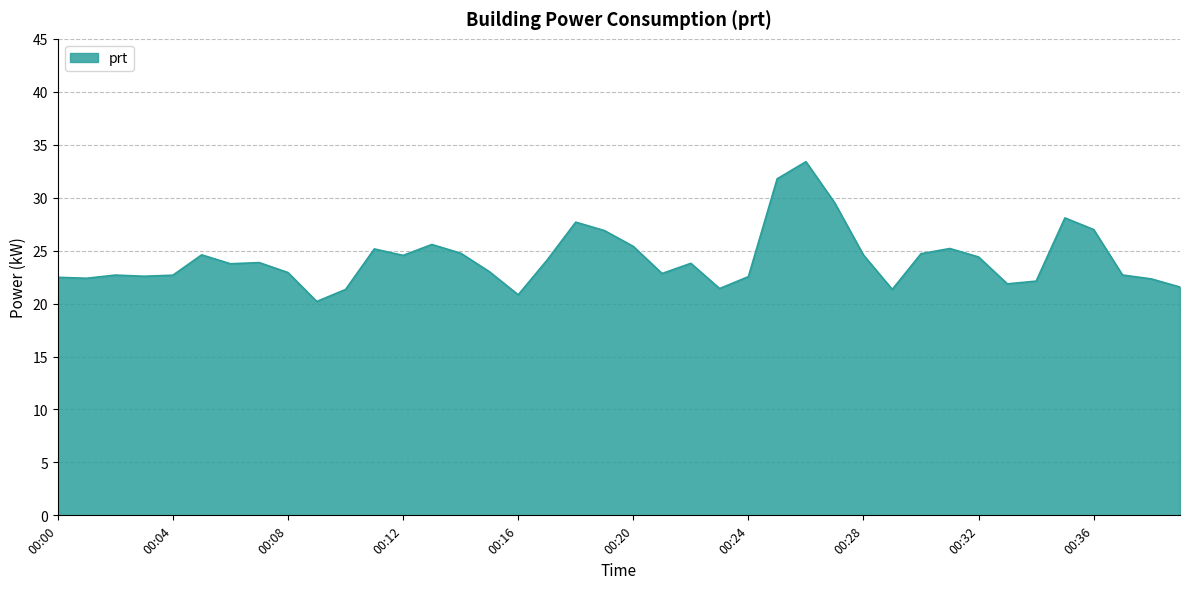

How many lines are shown in the chart?

1